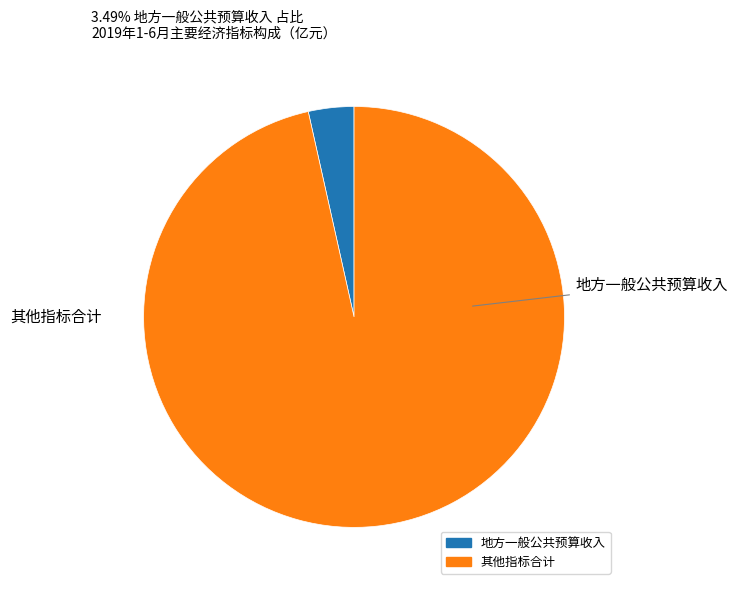

Does any single category account for the majority?

Yes